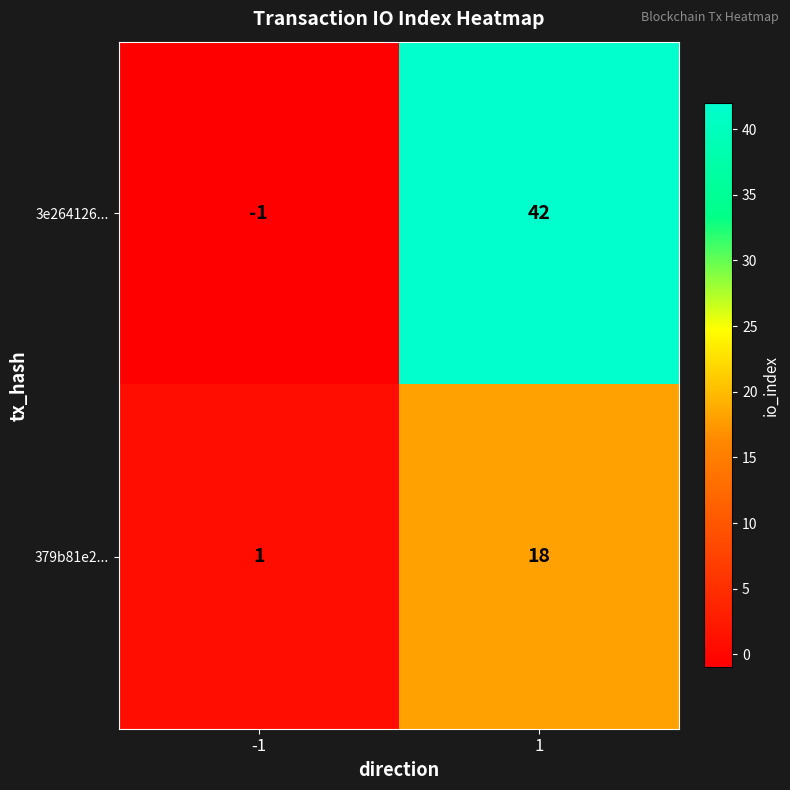

Reading right to left, extract all data points from this chart.

3e264126...: 42	-1
379b81e2...: 18	1